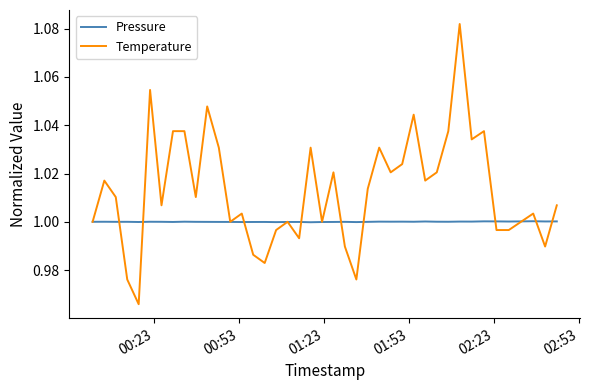

Rank the series by their maximum value, from lowest to highest.

Pressure, Temperature